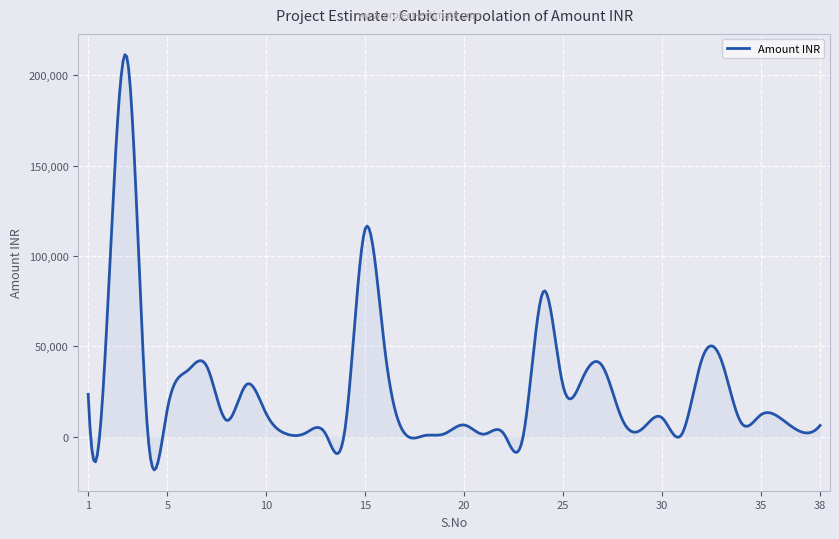

Does the chart display data point markers on the line(s)?

No